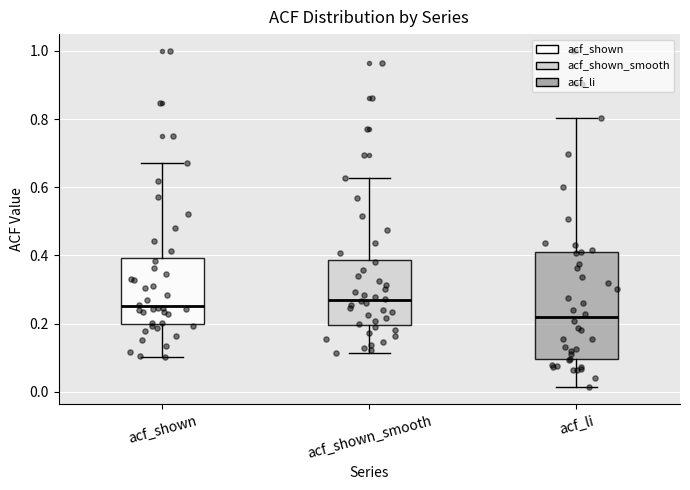

Reading left to right, read every box against the y-axis: the position of its median line, the range the box covers, and the ends of its whiskers. The values are not printed on the chart, so give them approximately, as read against the axis.

acf_shown: median 0.26, box 0.20 to 0.40, whiskers 0.10 to 0.68
acf_shown_smooth: median 0.26, box 0.20 to 0.38, whiskers 0.12 to 0.62
acf_li: median 0.22, box 0.10 to 0.40, whiskers 0.02 to 0.80